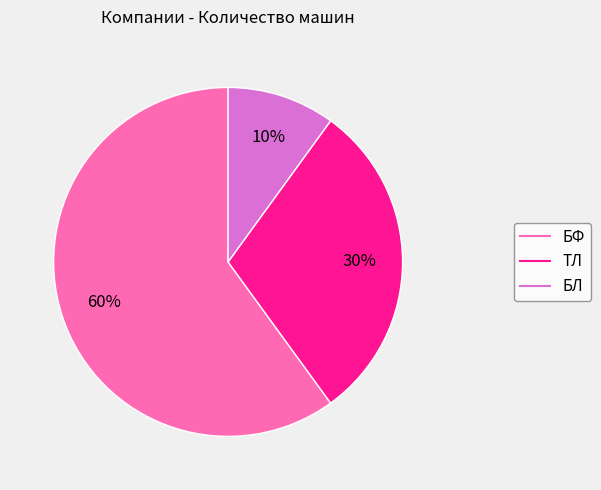

What is the ratio of the value at ТЛ to the value at БЛ?

3.0